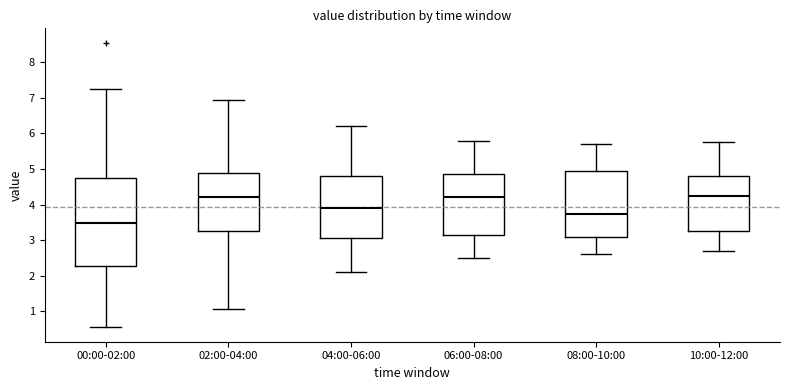

Which box is the tallest, from its lower edge to its upper edge?

00:00-02:00